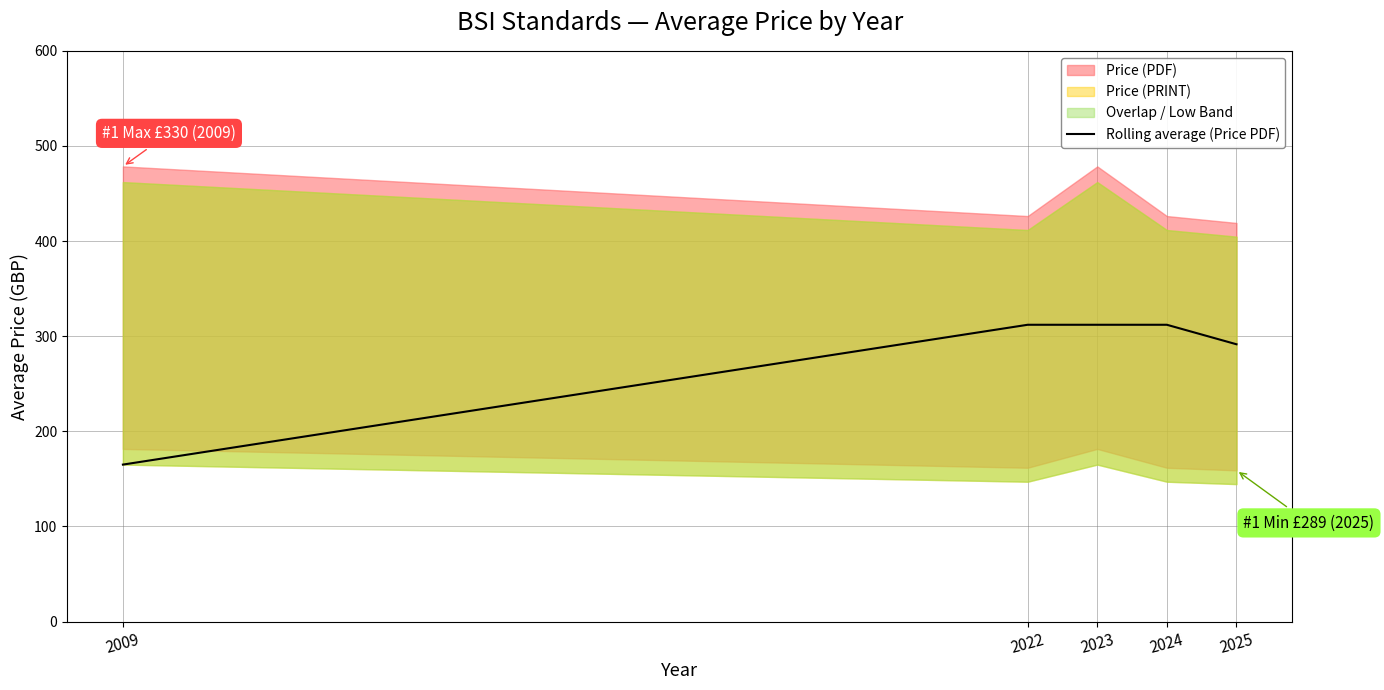

Which category has the lowest value in the Rolling average (Price PDF) series?

2009